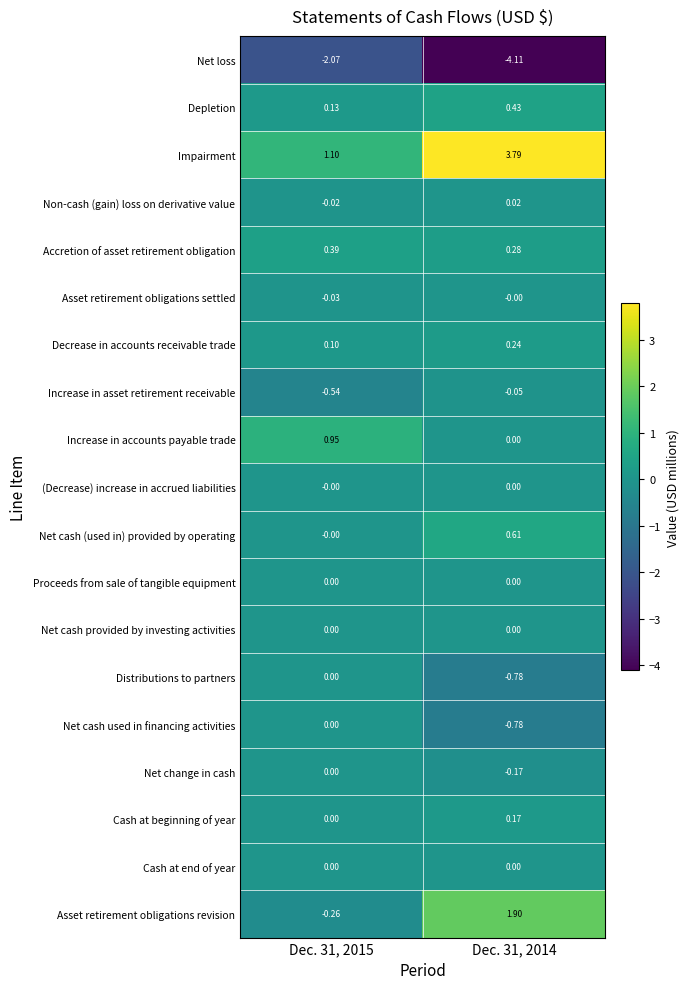

Which series has the largest total across all categories?

Impairment